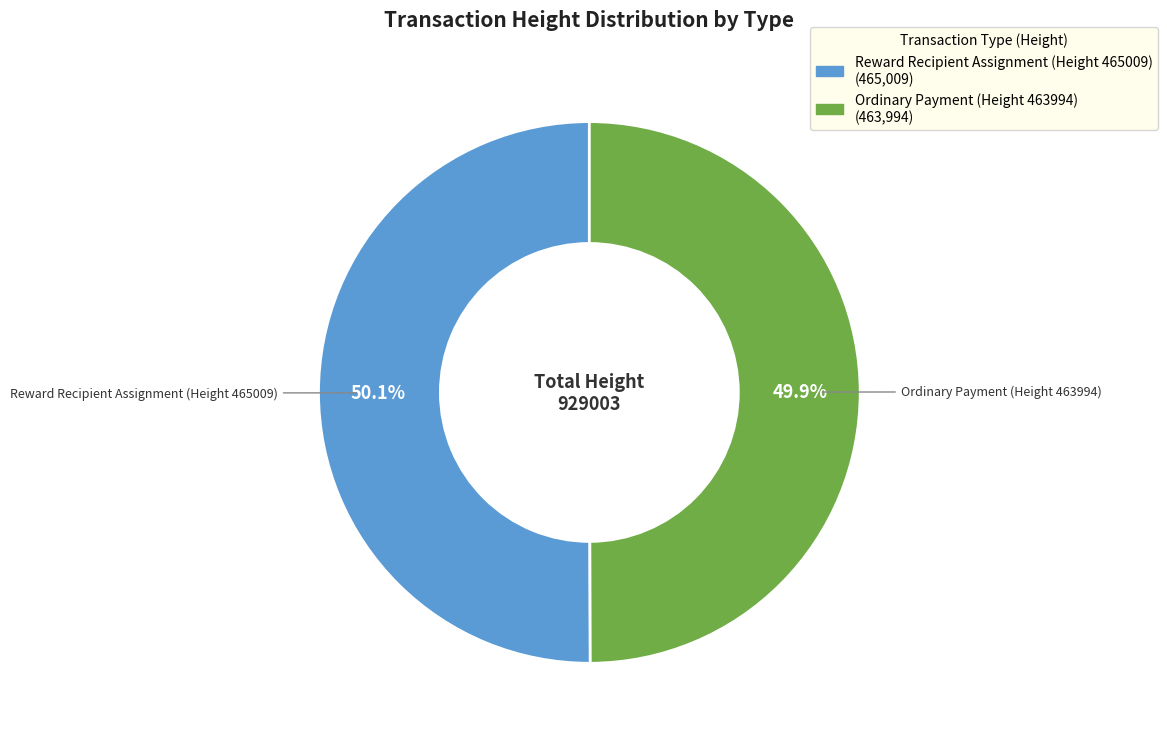

How many slices are in this pie chart?

2